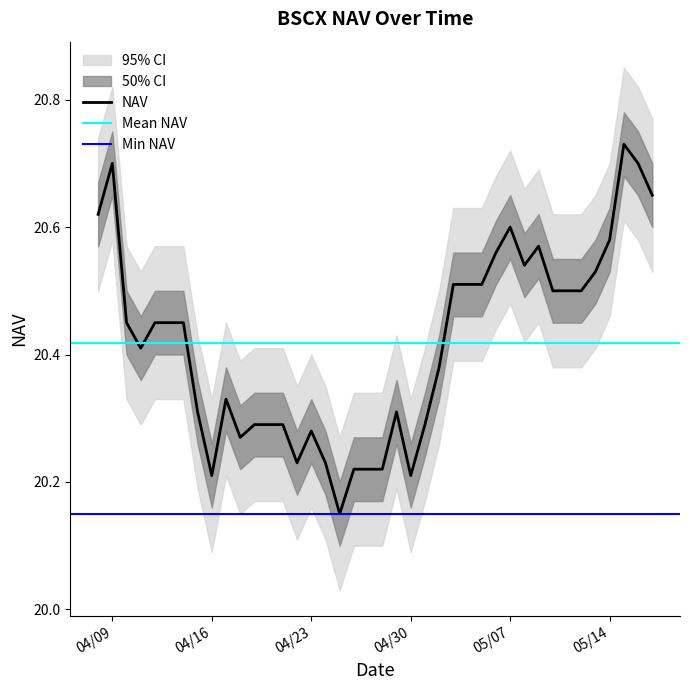

The chart shows a value of 5.8 at 05/15/2024. True or false?

False